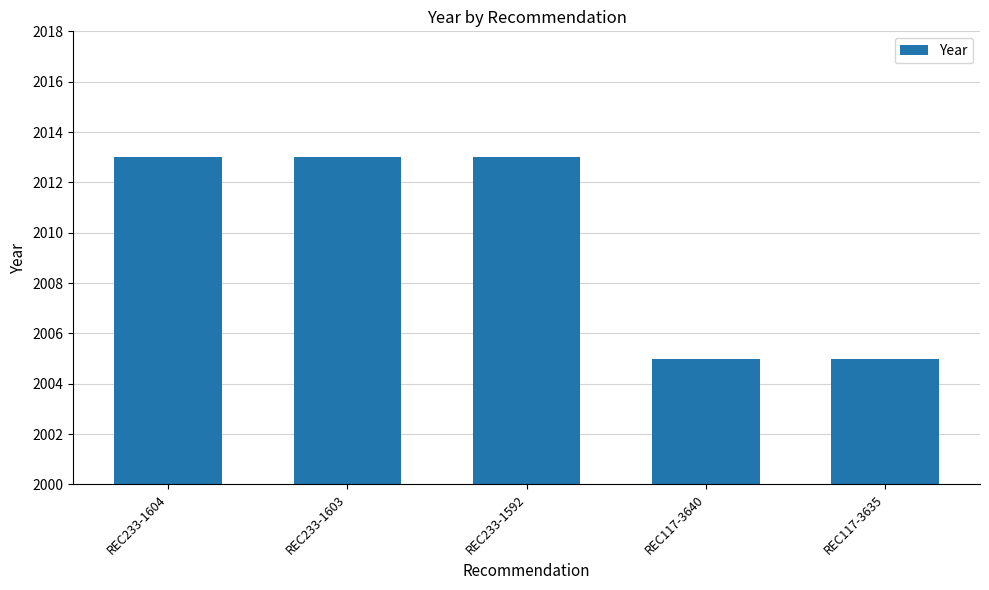

What is the greatest value displayed?

2013